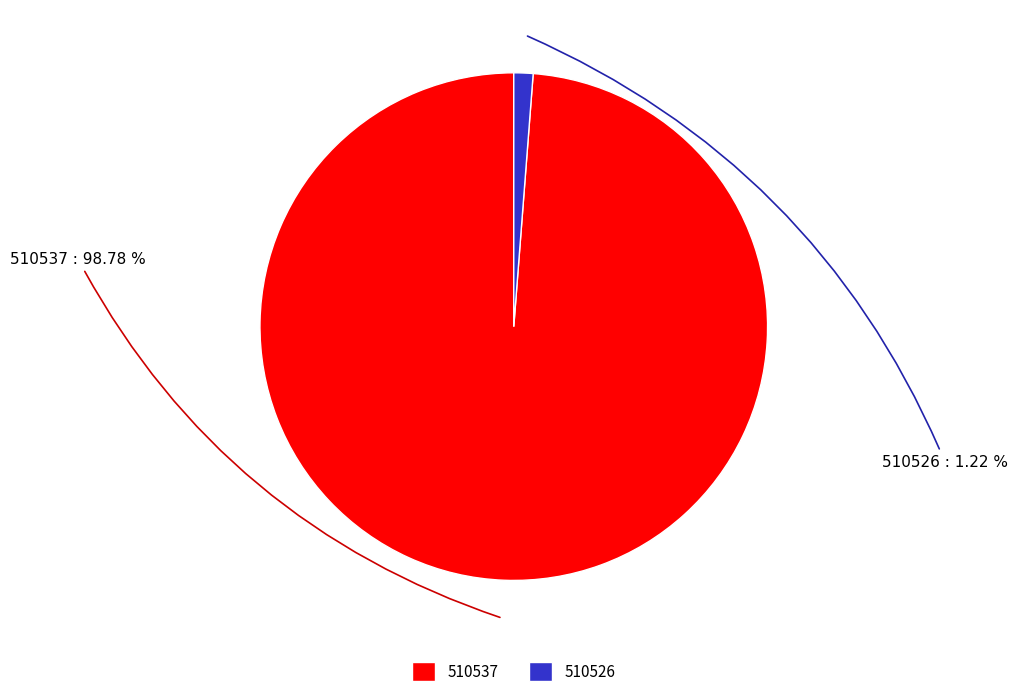

Does any single category account for the majority?

Yes